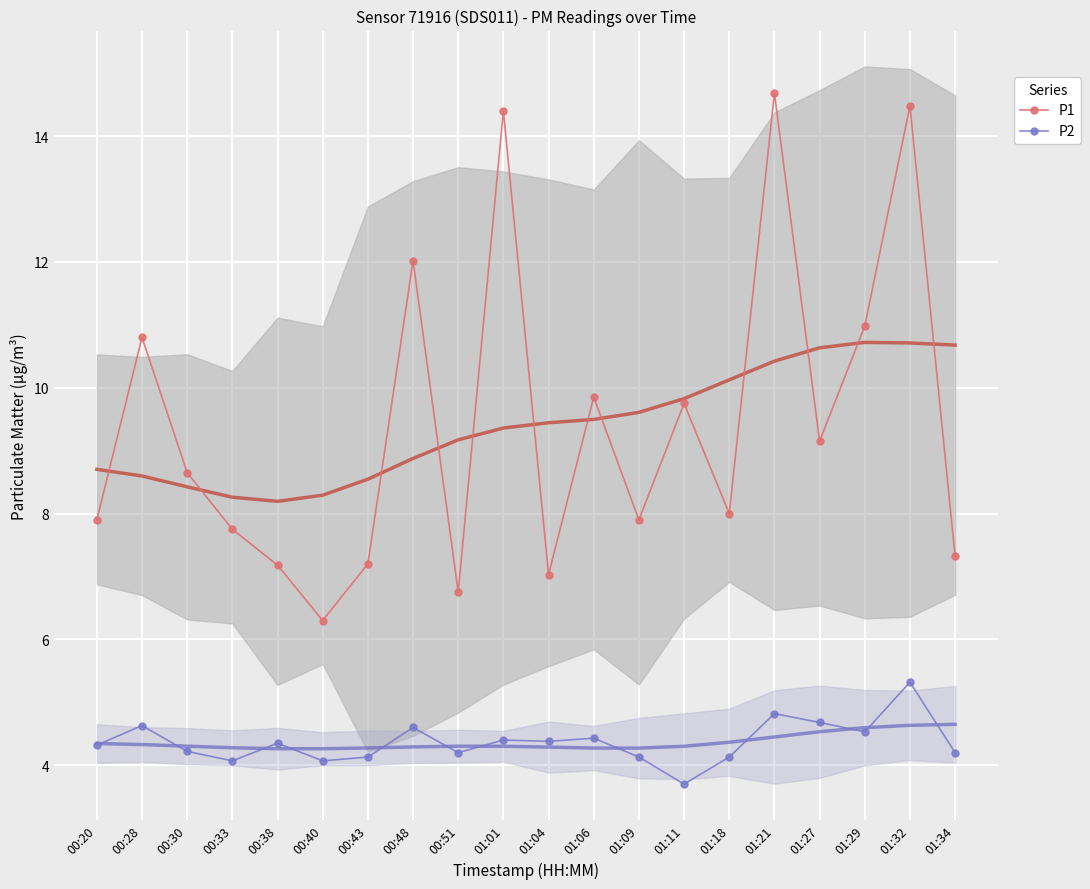

True or false: P2 has more than 2 points higher than both neighbors.

True